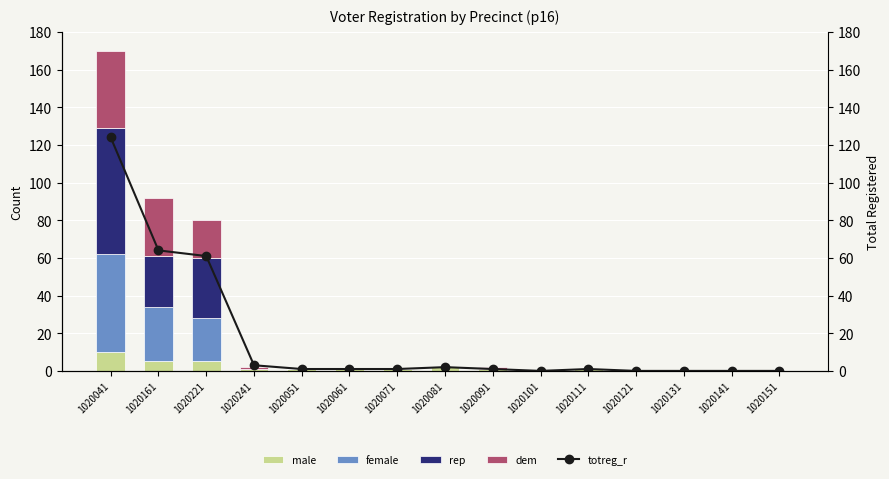

Is it true that totreg_r equals 1 at 1020061?

False